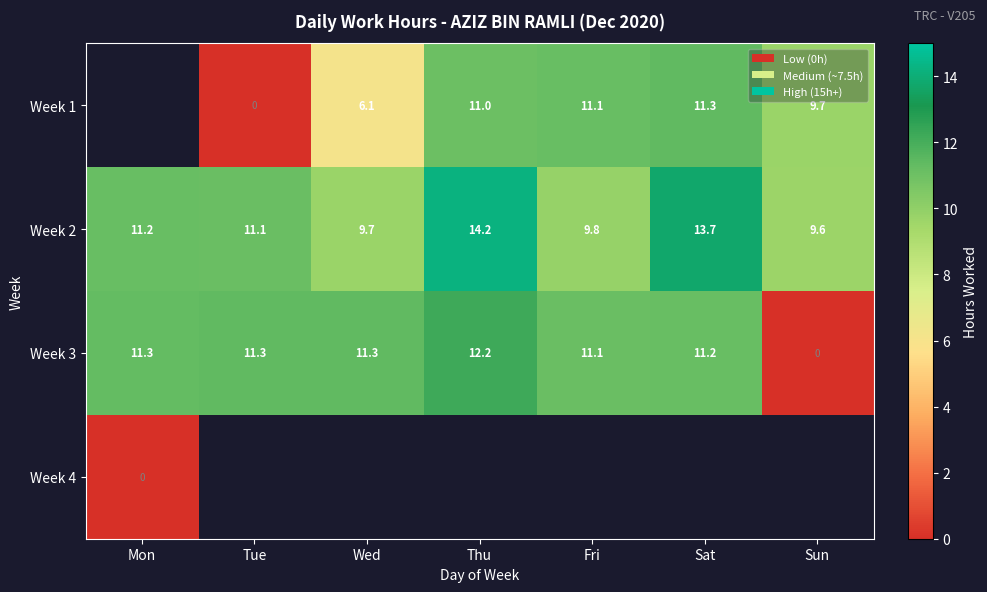

At which label is Week 2 closest to 11?

Tue